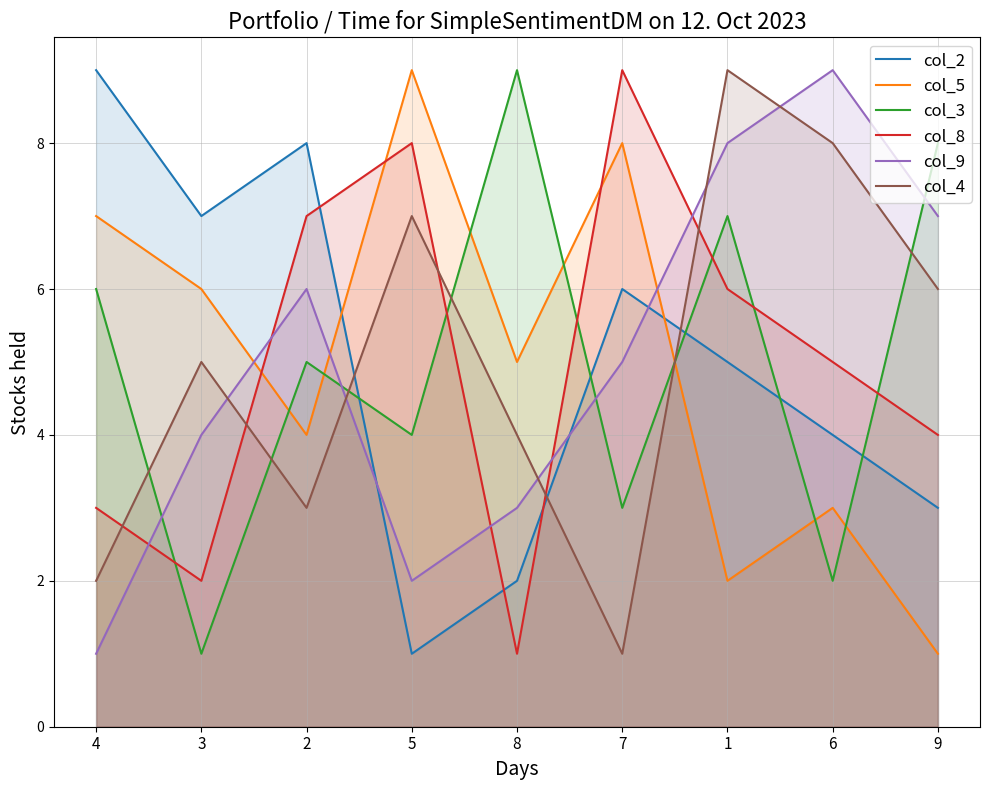

True or false: col_3 and col_4 intersect in this chart.

True